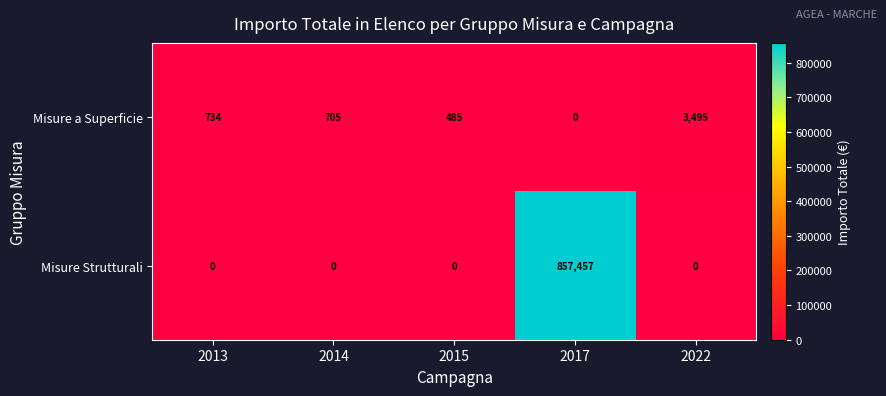

What is the sum of the Misure a Superficie values at 2015 and 2017?

485